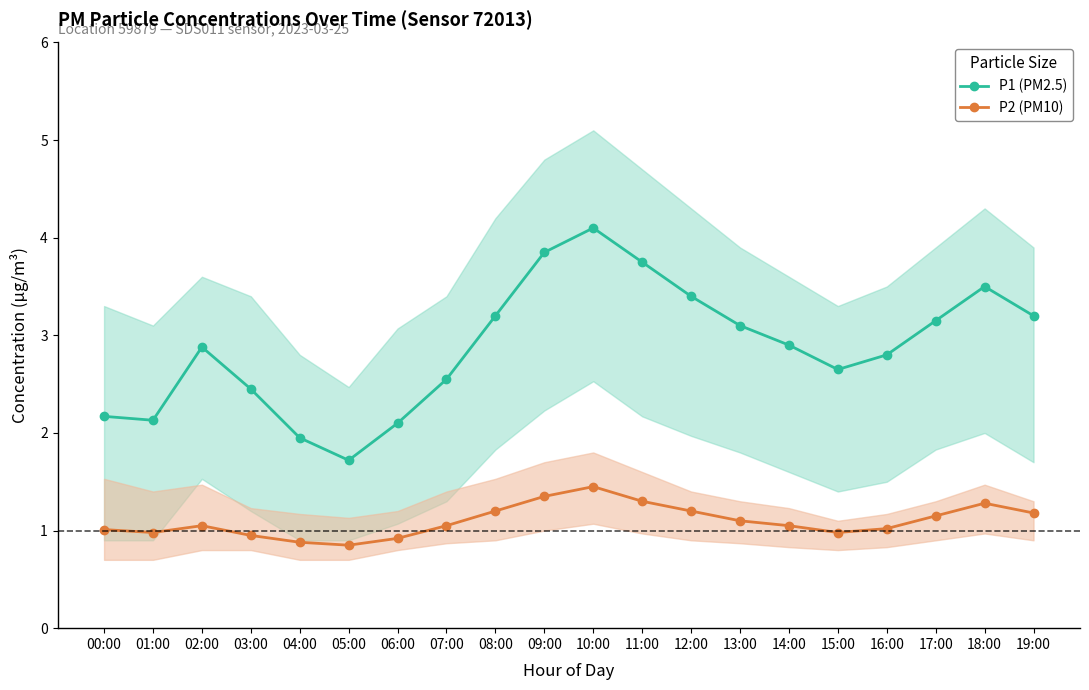

Reading right to left, transcribe all the data shown in this chart.

P1 (PM2.5): 19:00=3.2	18:00=3.5	17:00=3.1	16:00=2.8	15:00=2.6	14:00=2.9	13:00=3.1	12:00=3.4	11:00=3.8	10:00=4.1	09:00=3.9	08:00=3.2	07:00=2.5	06:00=2.1	05:00=1.7	04:00=1.9	03:00=2.5	02:00=2.9	01:00=2.1	00:00=2.2
P2 (PM10): 19:00=1.2	18:00=1.3	17:00=1.1	16:00=1.0	15:00=1.0	14:00=1.1	13:00=1.1	12:00=1.2	11:00=1.3	10:00=1.4	09:00=1.4	08:00=1.2	07:00=1.1	06:00=0.9	05:00=0.8	04:00=0.9	03:00=0.9	02:00=1.1	01:00=1.0	00:00=1.0